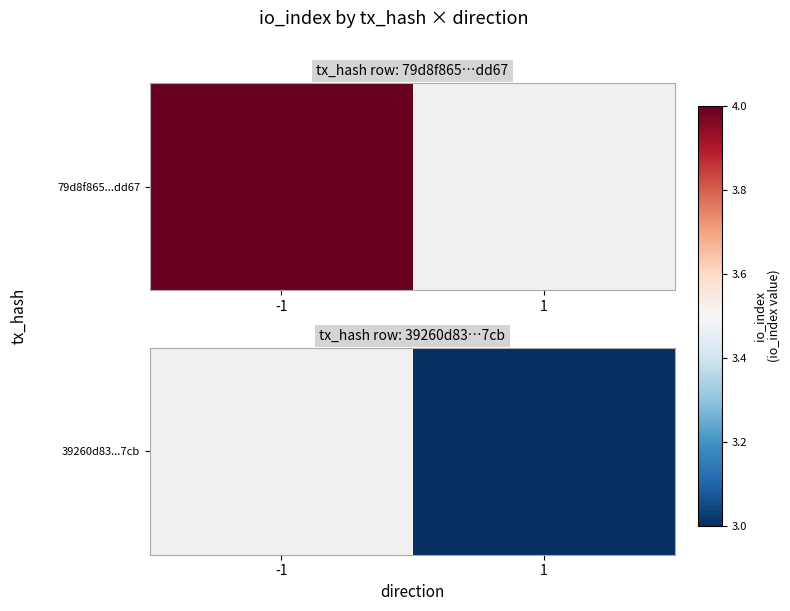

At which category does the chart reach its minimum across all series?

1